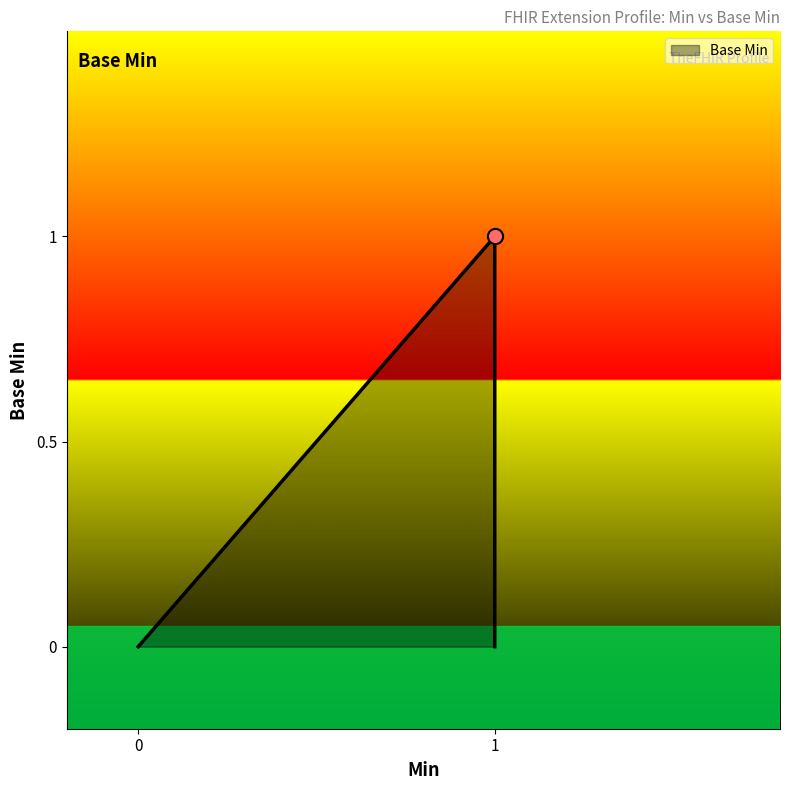

What is the change in value from 0 to 1?

+1